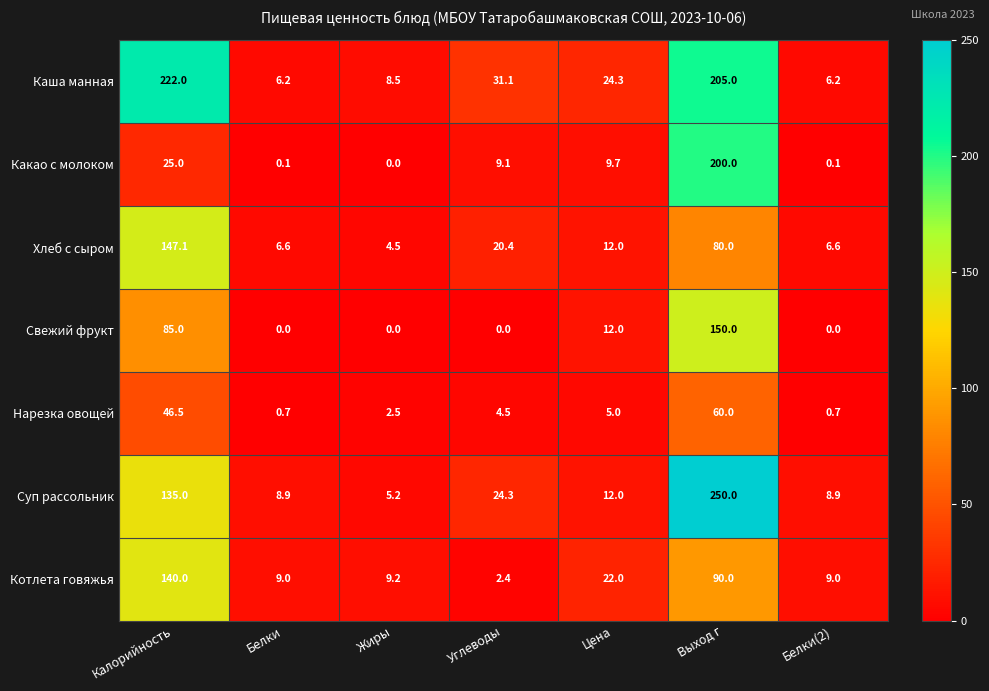

The Суп рассольник series shows 16.1 at Углеводы. True or false?

False